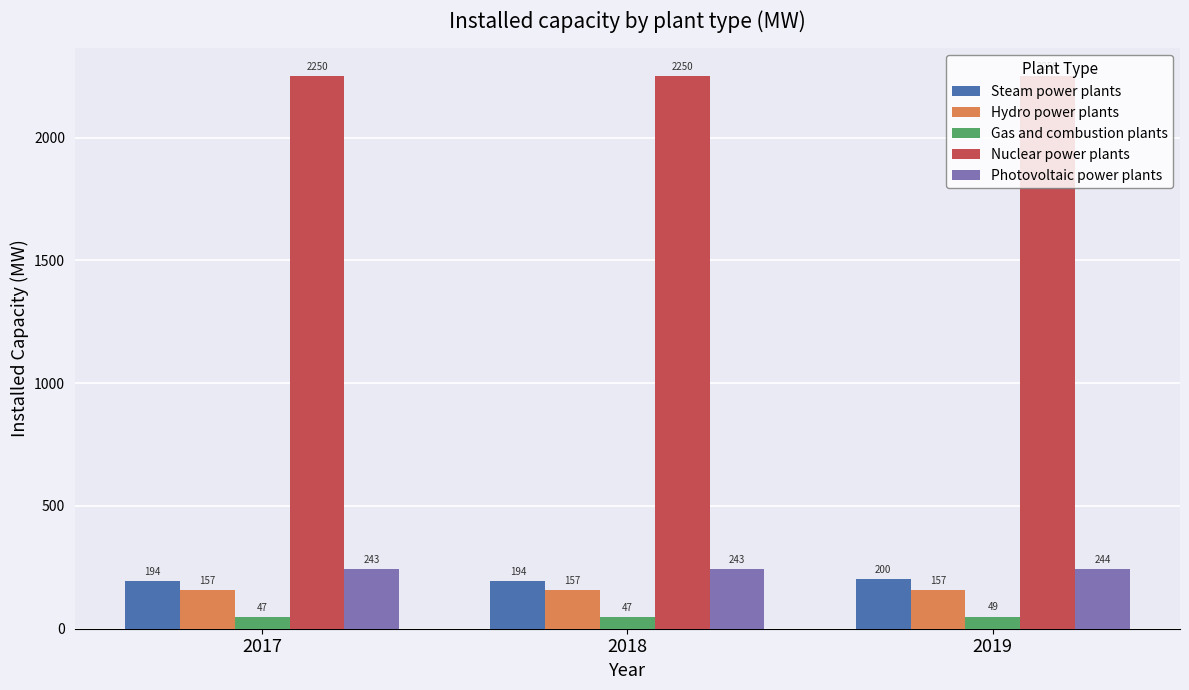

At which label is Hydro power plants closest to 156?

2017